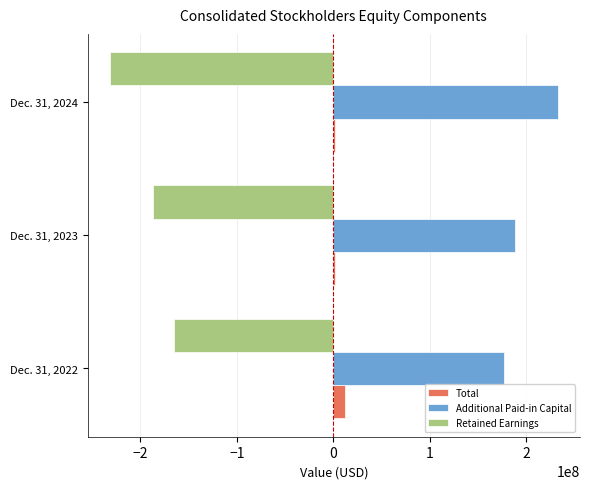

The value of Retained Earnings at Dec. 31, 2022 is -165297000. True or false?

True